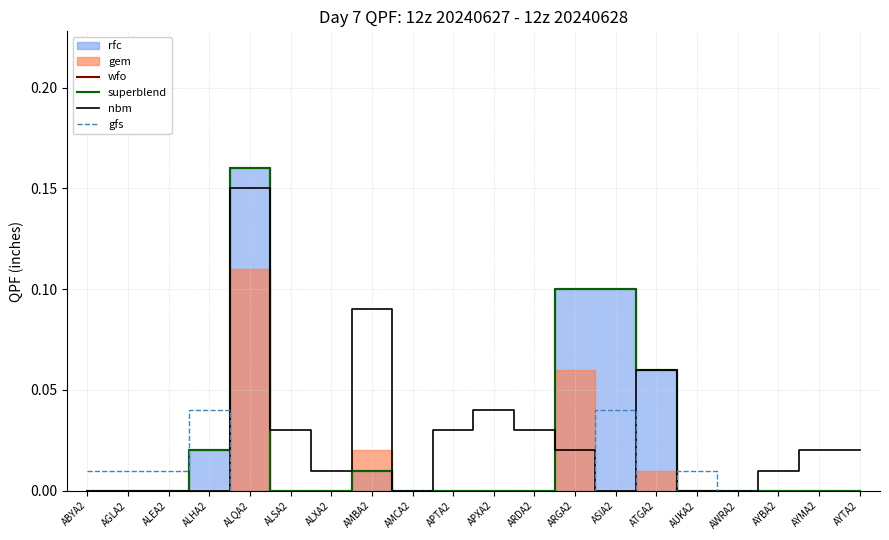

Which series has the widest spread of values?

wfo